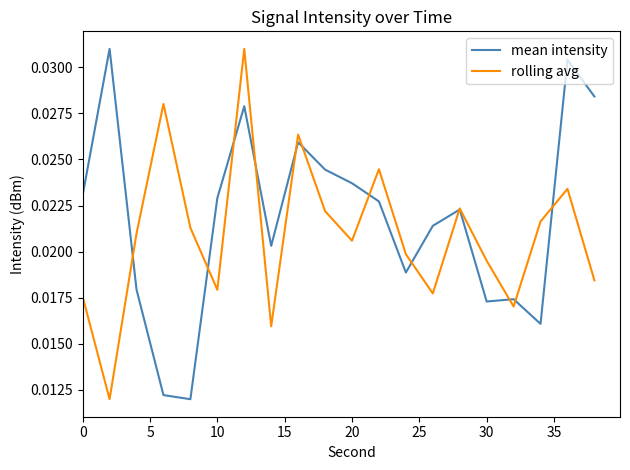

At how many categories does at least one series exceed 0?

20